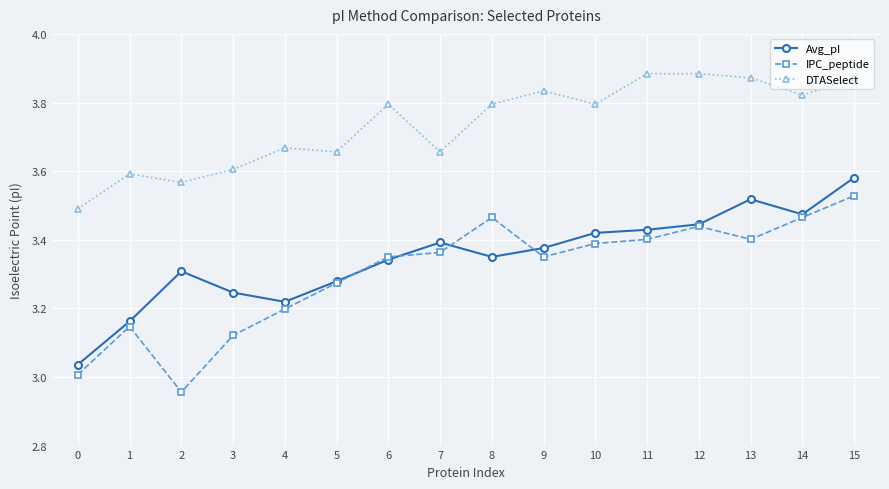

What are all the series names shown in the legend?

Avg_pI, IPC_peptide, DTASelect